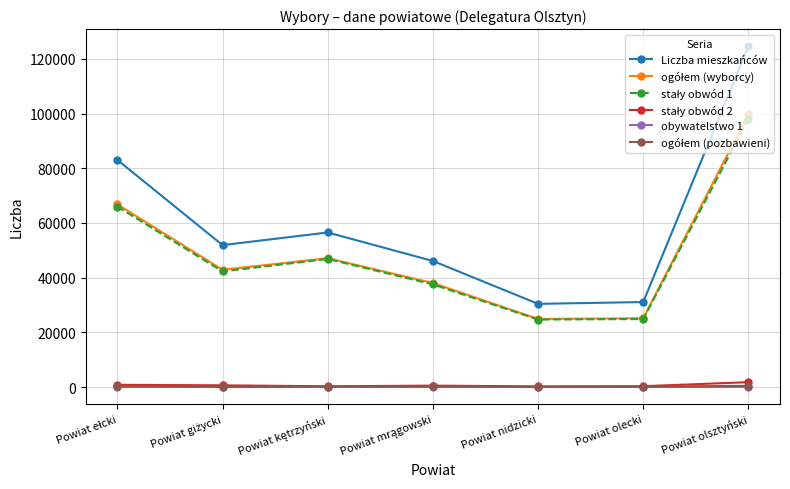

Which series has the widest spread of values?

Liczba mieszkańców